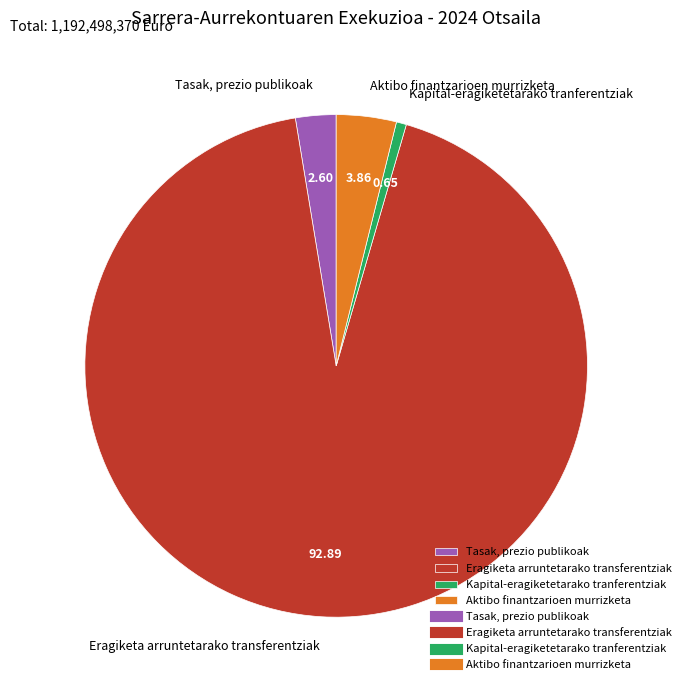

Between Aktibo finantzarioen murrizketa and Tasak, prezio publikoak, which is larger?

Aktibo finantzarioen murrizketa